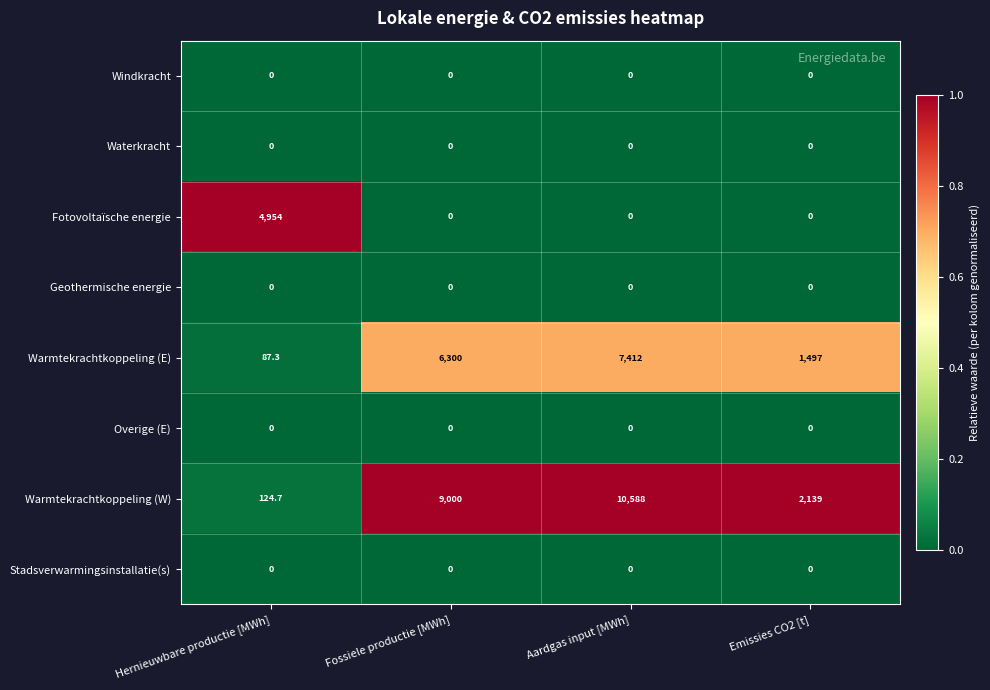

At how many categories does at least one series exceed 0?

4